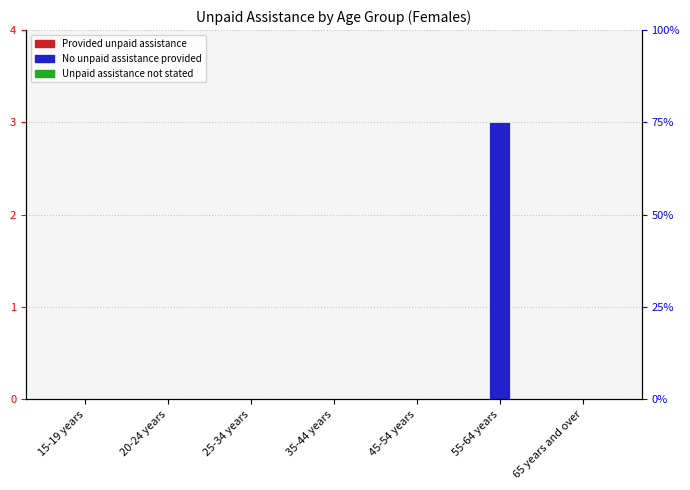

What are all the series names shown in the legend?

Provided unpaid assistance, No unpaid assistance provided, Unpaid assistance not stated